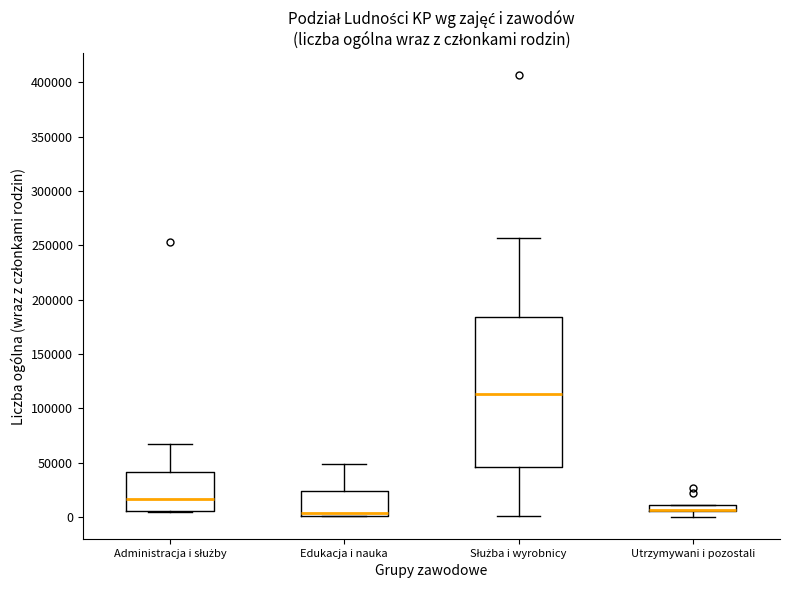

Where is the lower edge of the box for Utrzymywani i pozostali on the y-axis? The values are not printed on the chart, so give them approximately, as read against the axis.

5000